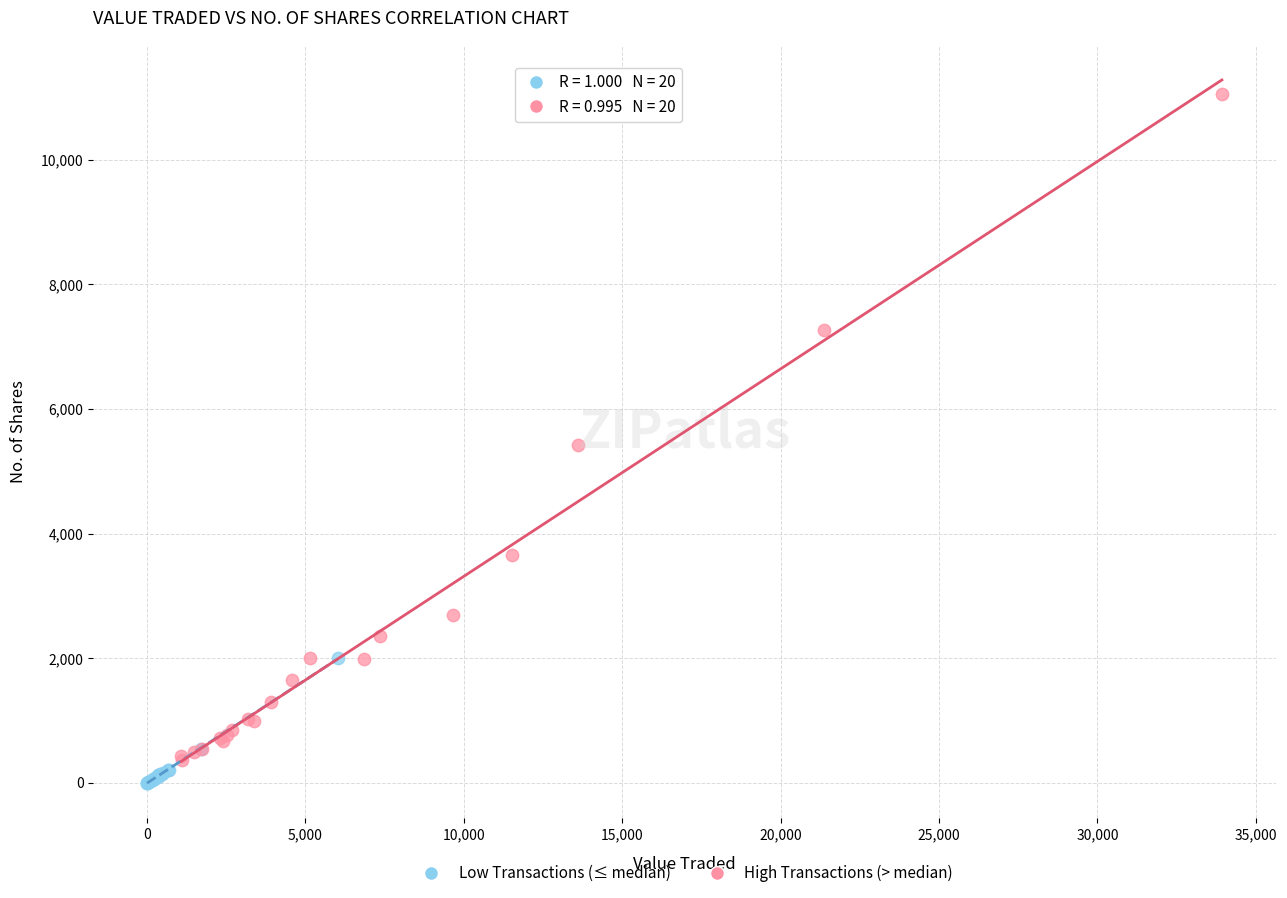

What are all the series names shown in the legend?

Low Transactions (≤ median), High Transactions (> median)